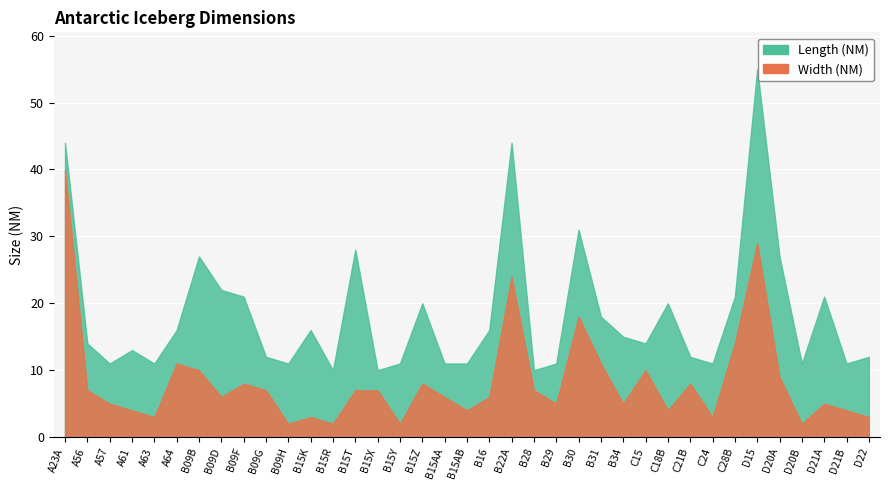

How many data points in Length (NM) are above 14?

18